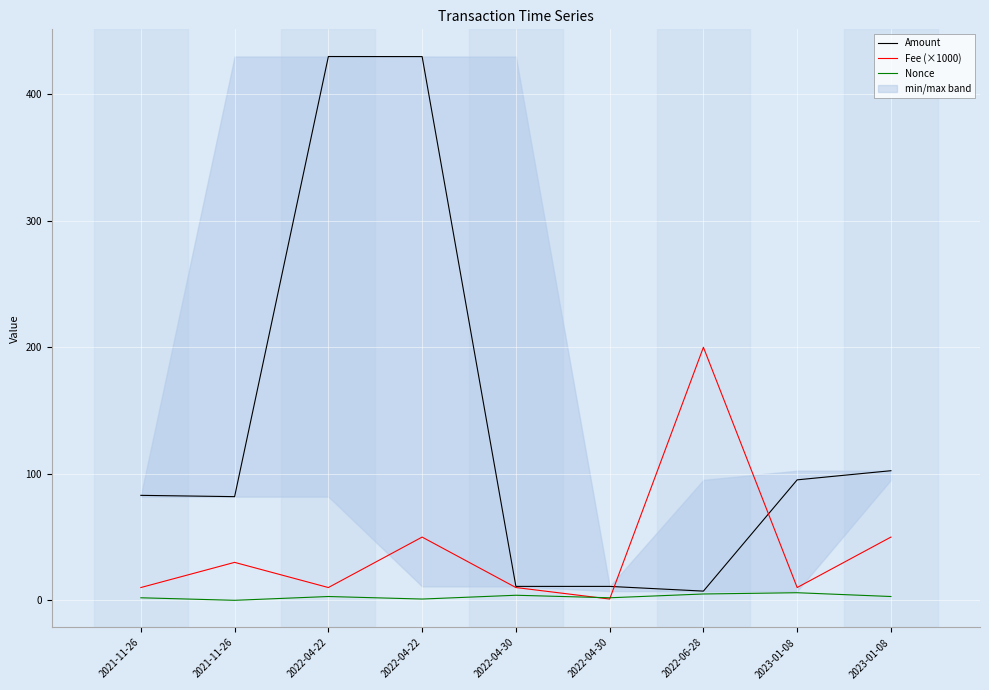

At which label does Fee (×1000) reach its peak?

2022-06-28